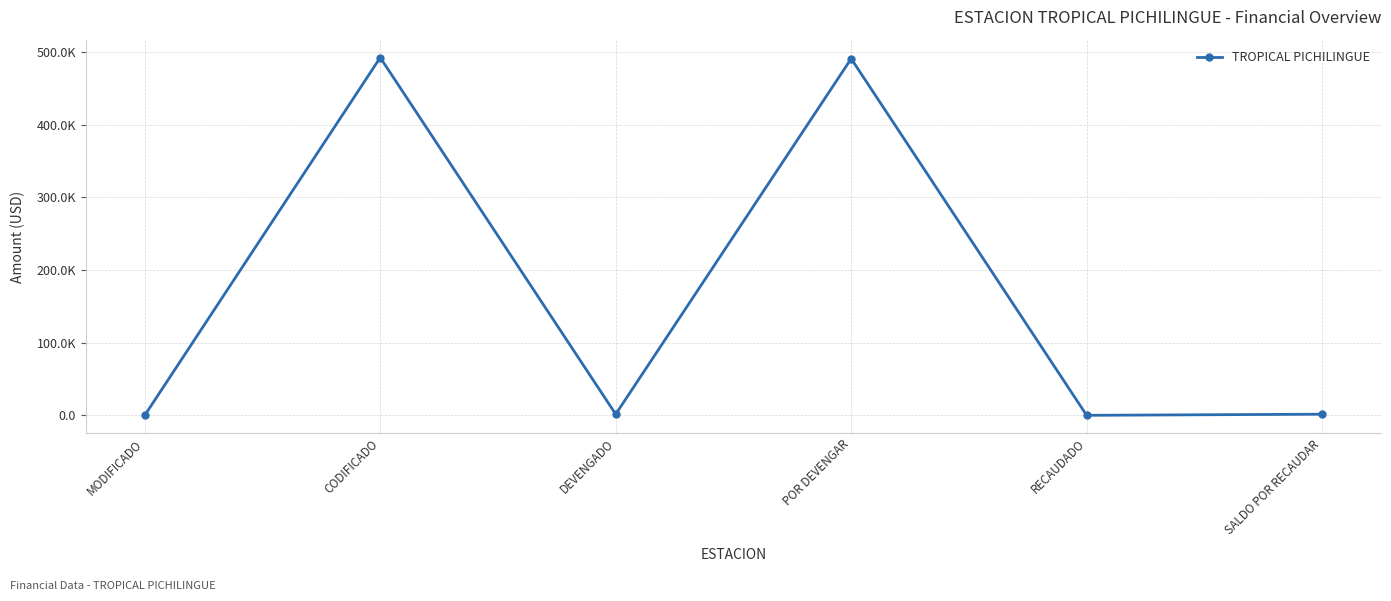

Between SALDO POR RECAUDAR and CODIFICADO, which is larger?

CODIFICADO